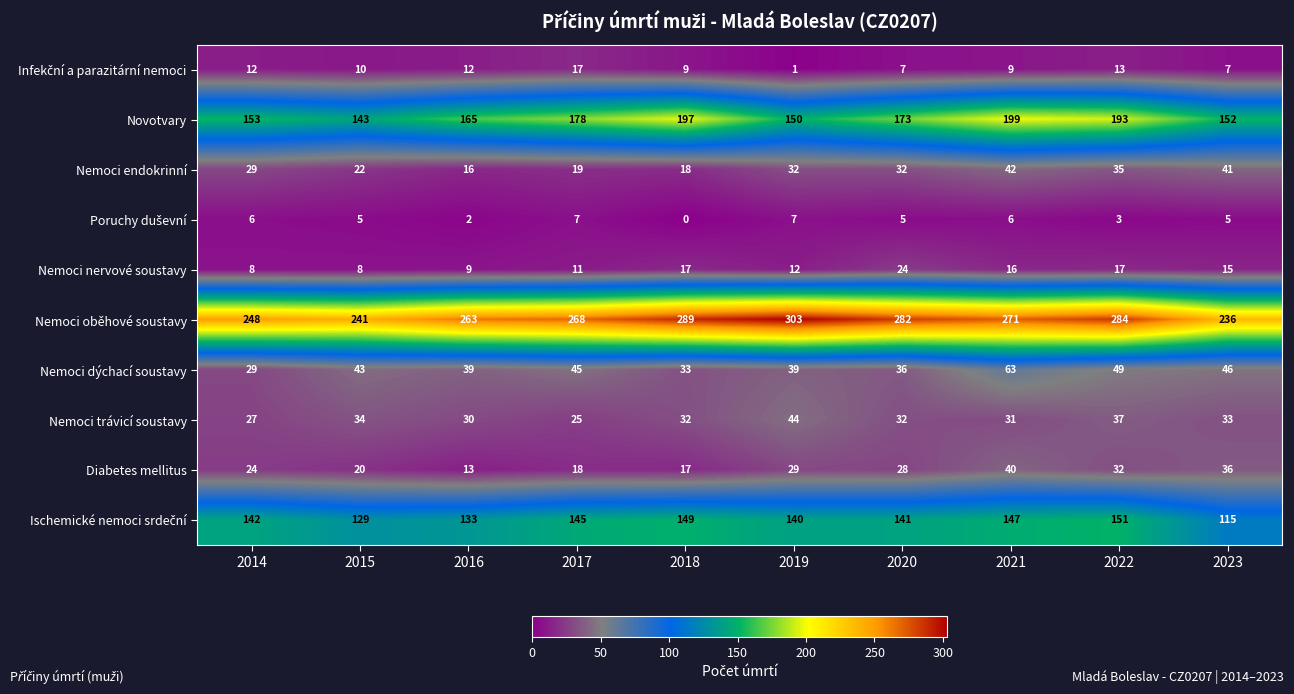

Read the Nemoci endokrinní value at 2016, to the nearest 10.

20